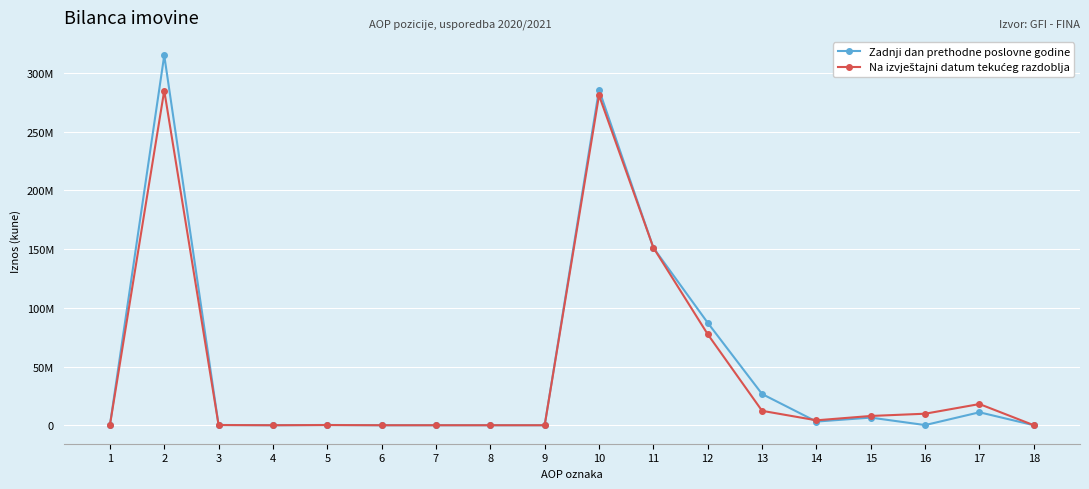

Does the chart have visible grid lines?

Yes